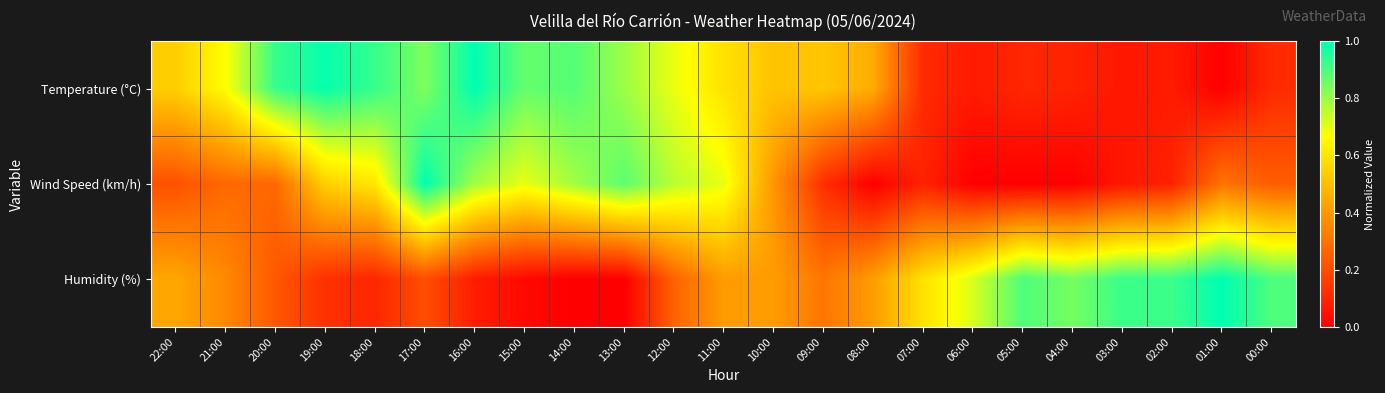

What is the total value across all series at 00:00?

1.3